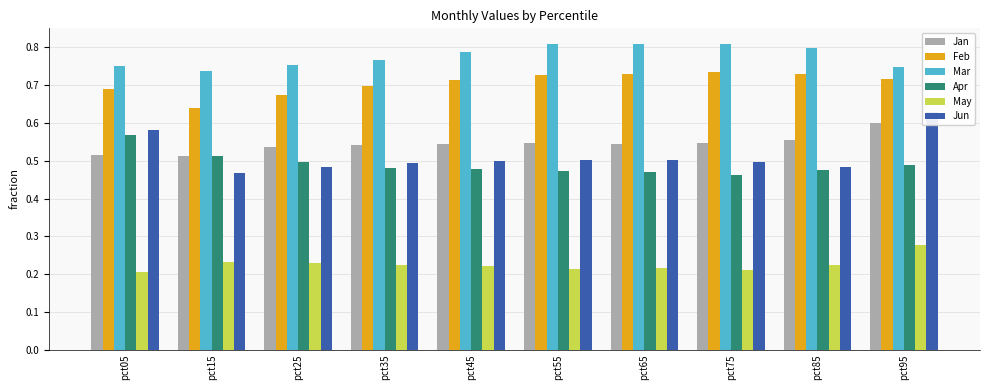

Which series has the widest spread of values?

Jun